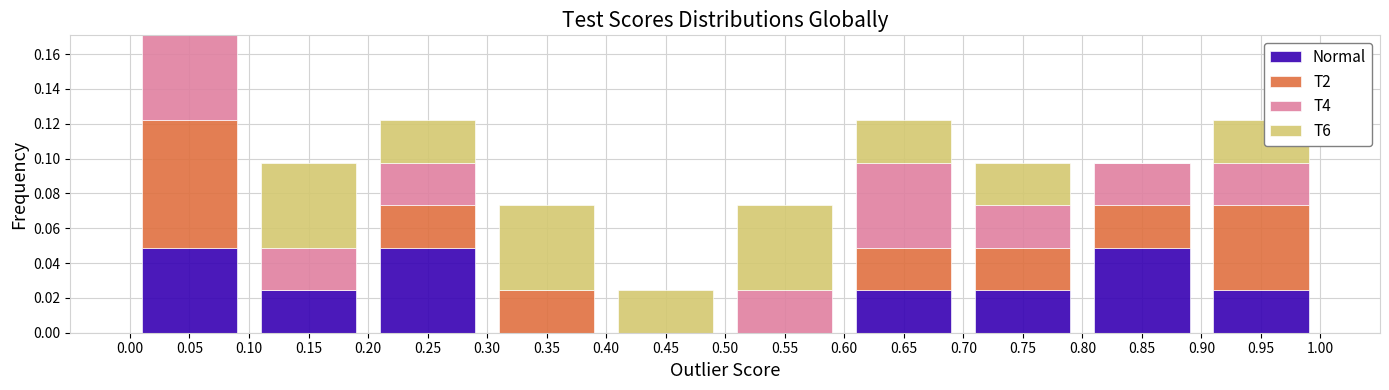

Which range on the x-axis has the tallest stacked bar (by total height)?

0.00 to 0.10